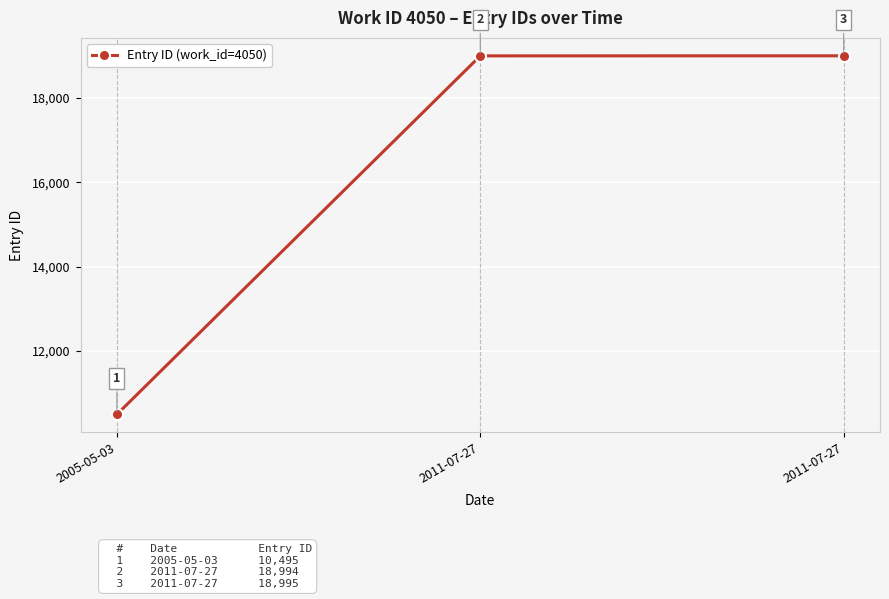

What is the sum of the values at 2011-07-27 and 2005-05-03?

29490